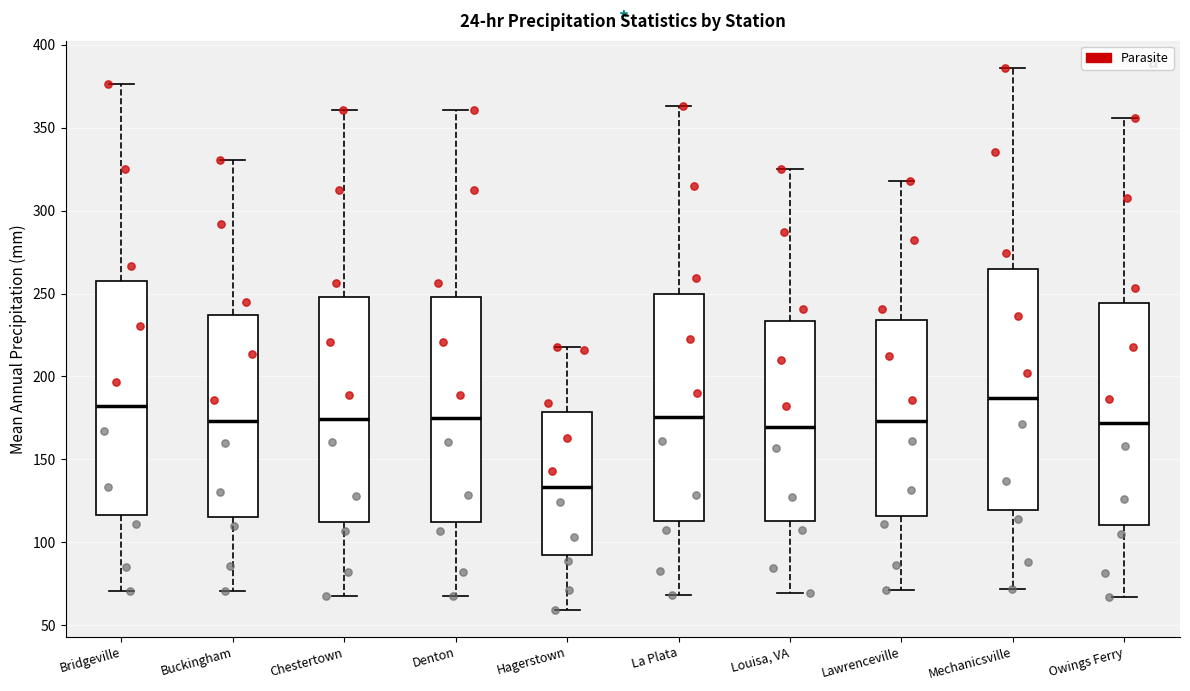

Reading left to right, read every box against the y-axis: the position of its median line, the range the box covers, and the ends of its whiskers. The values are not printed on the chart, so give them approximately, as read against the axis.

Bridgeville: median 180, box 115 to 260, whiskers 70 to 375
Buckingham: median 175, box 115 to 235, whiskers 70 to 330
Chestertown: median 175, box 110 to 250, whiskers 70 to 360
Denton: median 175, box 110 to 250, whiskers 70 to 360
Hagerstown: median 135, box 90 to 180, whiskers 60 to 220
La Plata: median 175, box 115 to 250, whiskers 70 to 365
Louisa, VA: median 170, box 115 to 235, whiskers 70 to 325
Lawrenceville: median 175, box 115 to 235, whiskers 70 to 320
Mechanicsville: median 185, box 120 to 265, whiskers 70 to 385
Owings Ferry: median 170, box 110 to 245, whiskers 65 to 355